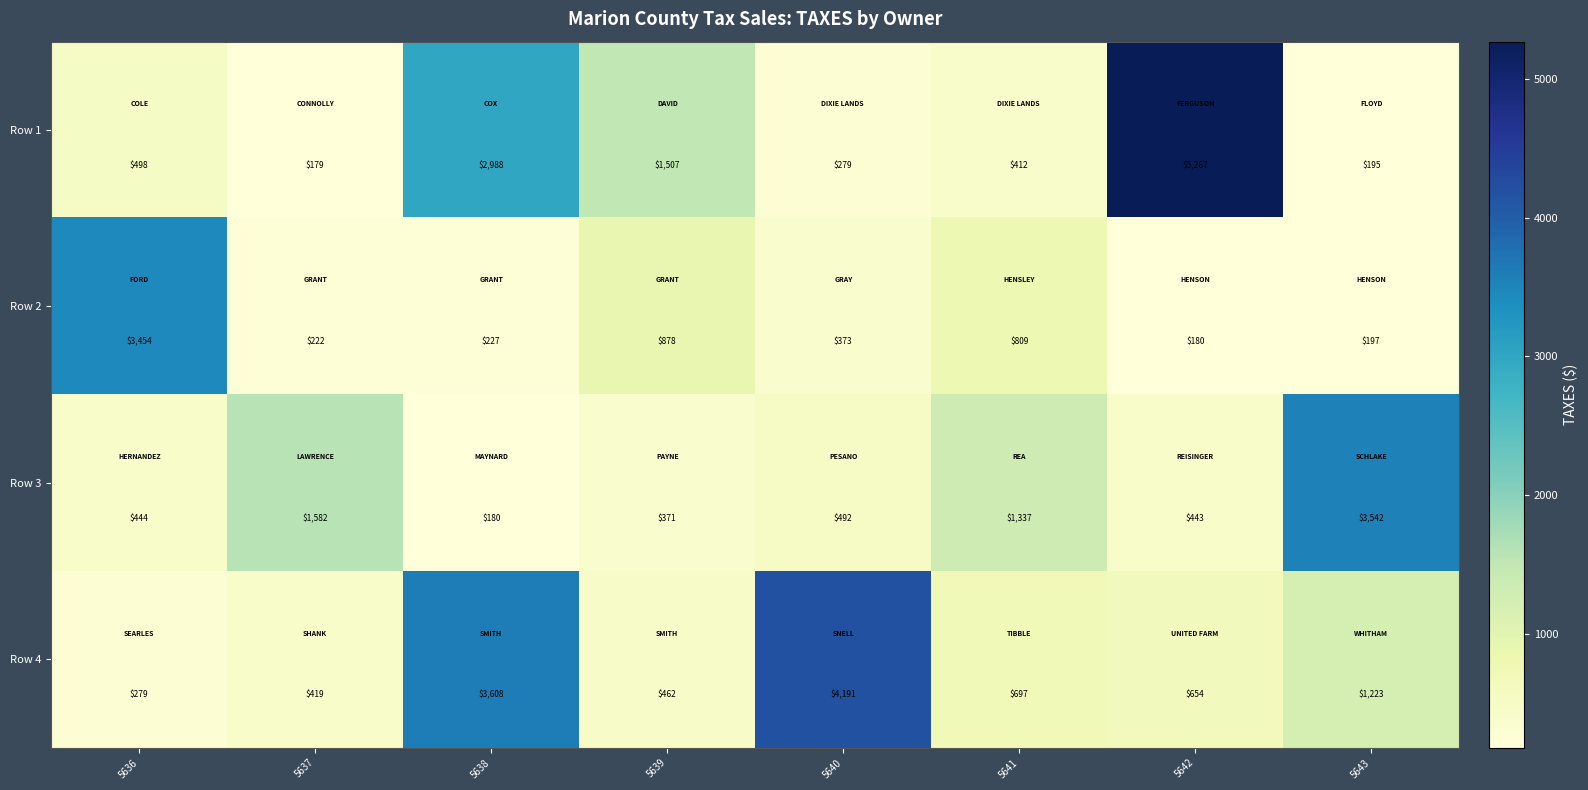

Where is Row 4 nearest to the value 2235?

5643